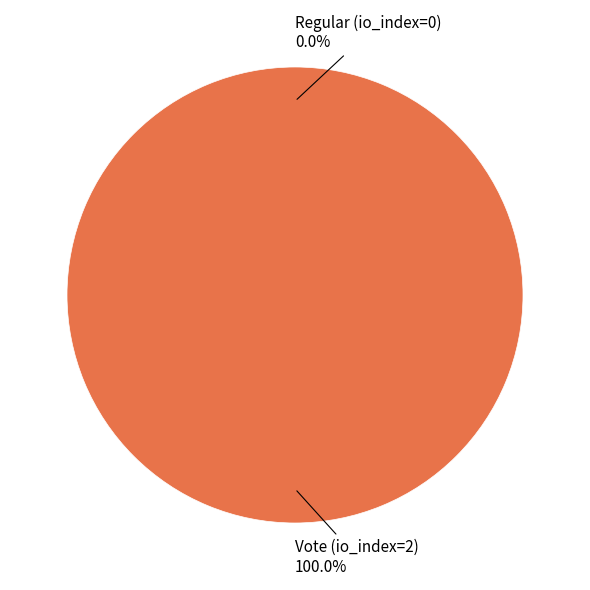

What percentage is the Vote (io_index=2) slice, to the nearest percent?

100%